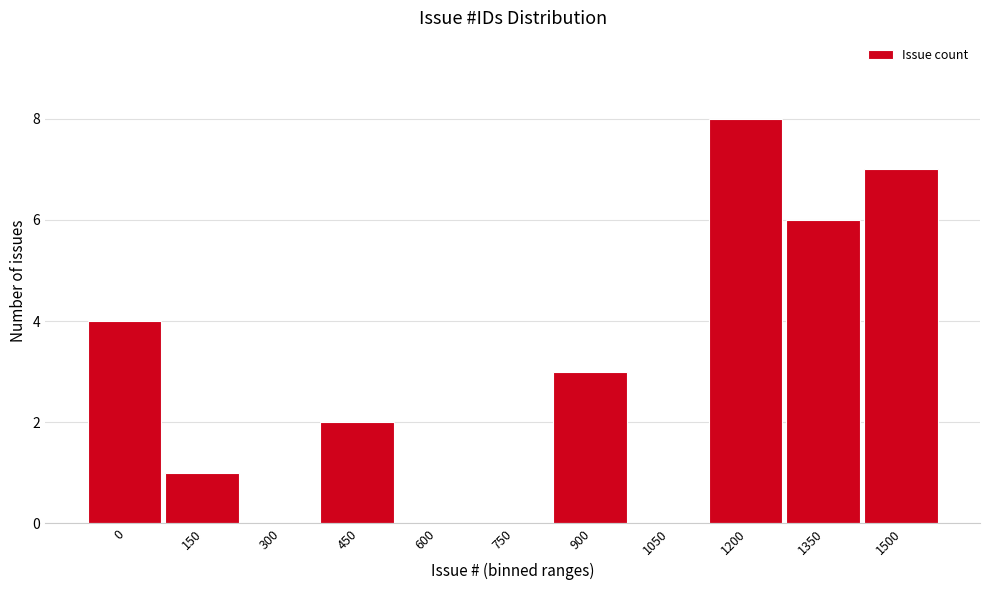

Reading left to right, transcribe all the data shown in this chart.

0=4	150=1	300=0	450=2	600=0	750=0	900=3	1050=0	1200=8	1350=6	1500=7